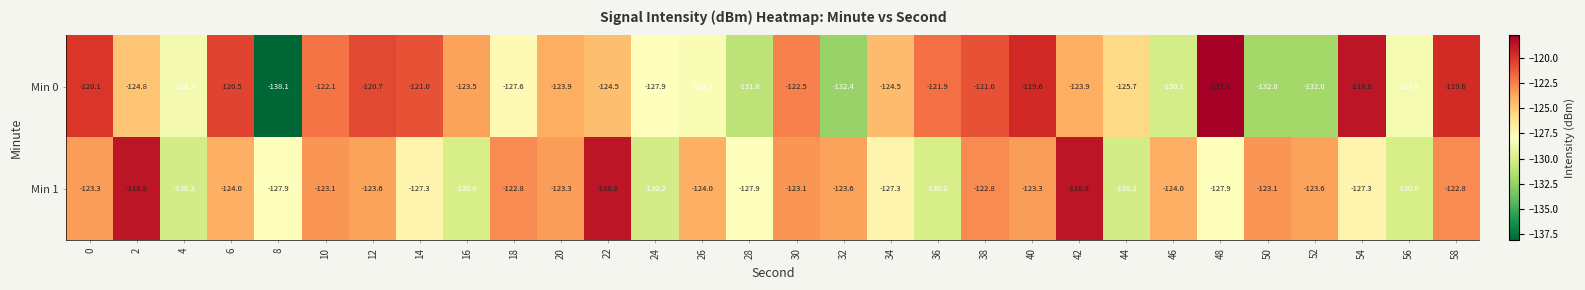

The value of Min 1 at 30 is -123.1. True or false?

True